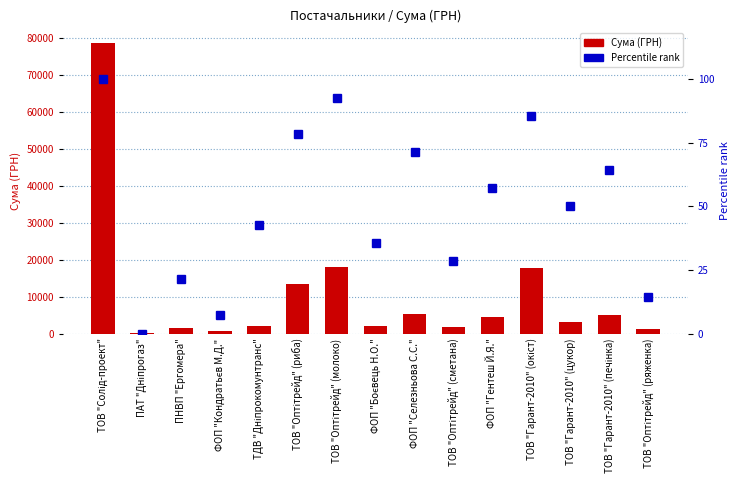

At which category does the chart reach its minimum across all series?

ПАТ "Дніпрогаз"